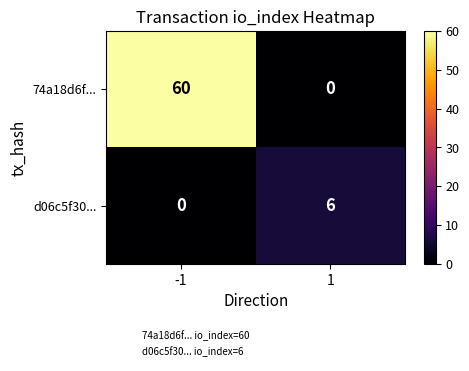

Rank the series by their maximum value, from highest to lowest.

74a18d6f..., d06c5f30...